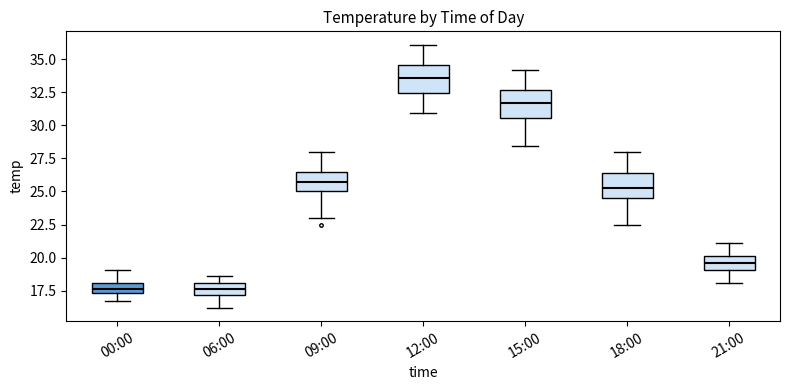

Reading left to right, transcribe this box plot: for each box, give where its median line is, the range the box spans, and where its two whiskers end, as read against the y-axis. The values are not printed on the chart, so give them approximately, as read against the axis.

00:00: median 17.5 (inside the box), box 17.5 to 18.0, whiskers 16.5 to 19.0
06:00: median 17.5, box 17.0 to 18.0, whiskers 16.0 to 18.5
09:00: median 26.0, box 25.0 to 26.5, whiskers 23.0 to 28.0
12:00: median 33.5, box 32.5 to 34.5, whiskers 31.0 to 36.0
15:00: median 31.5, box 30.5 to 32.5, whiskers 28.5 to 34.0
18:00: median 25.5, box 24.5 to 26.5, whiskers 22.5 to 28.0
21:00: median 19.5, box 19.0 to 20.0, whiskers 18.0 to 21.0